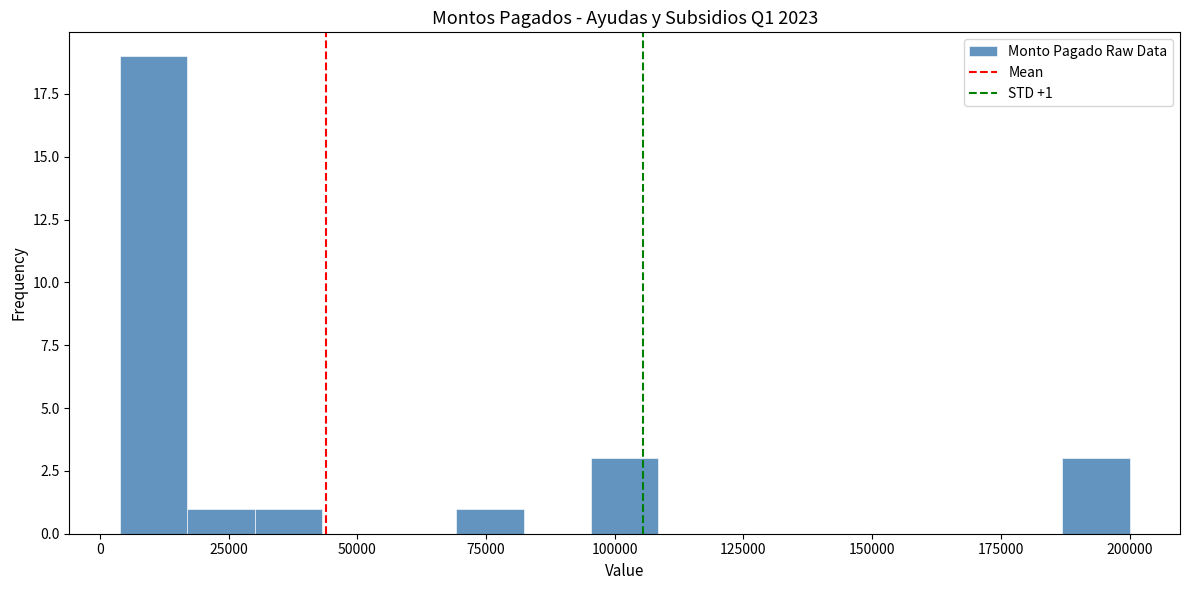

Around what value on the x-axis is the tallest bar? Give the approximate position of its centre, as read against the axis.

10000